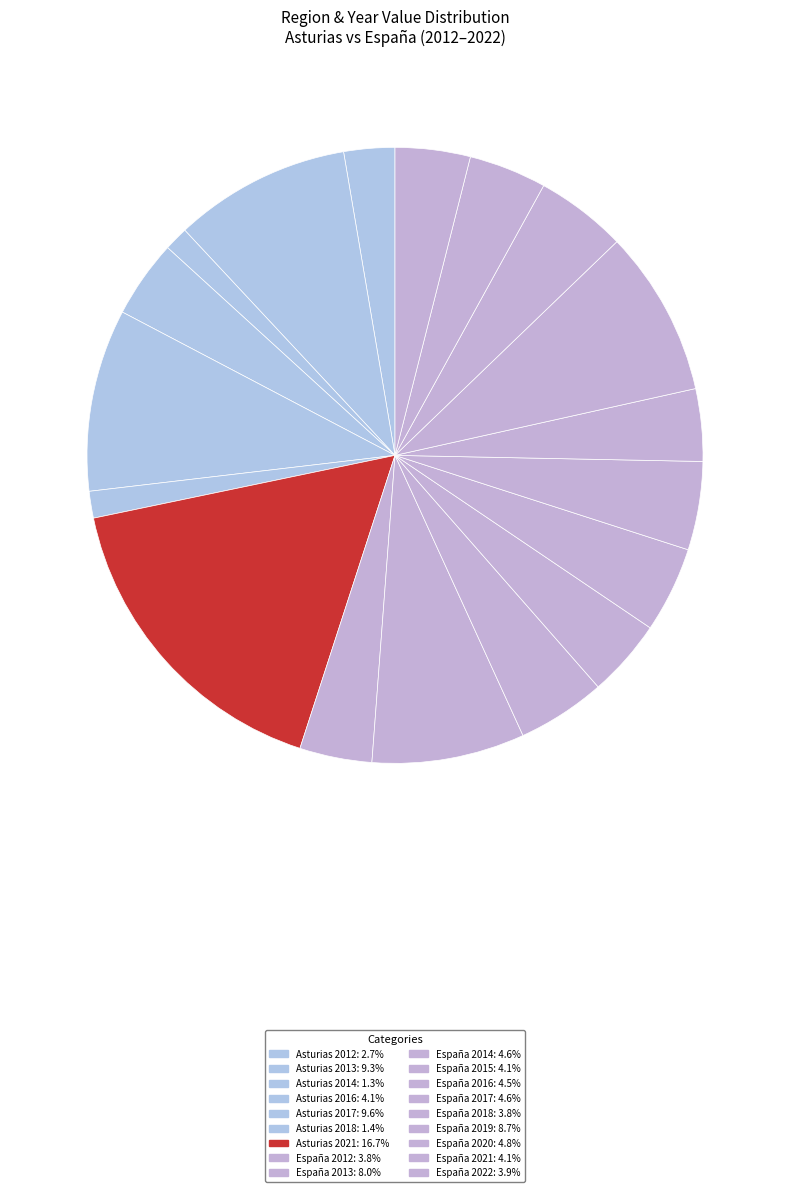

How many segments does this pie chart have?

18